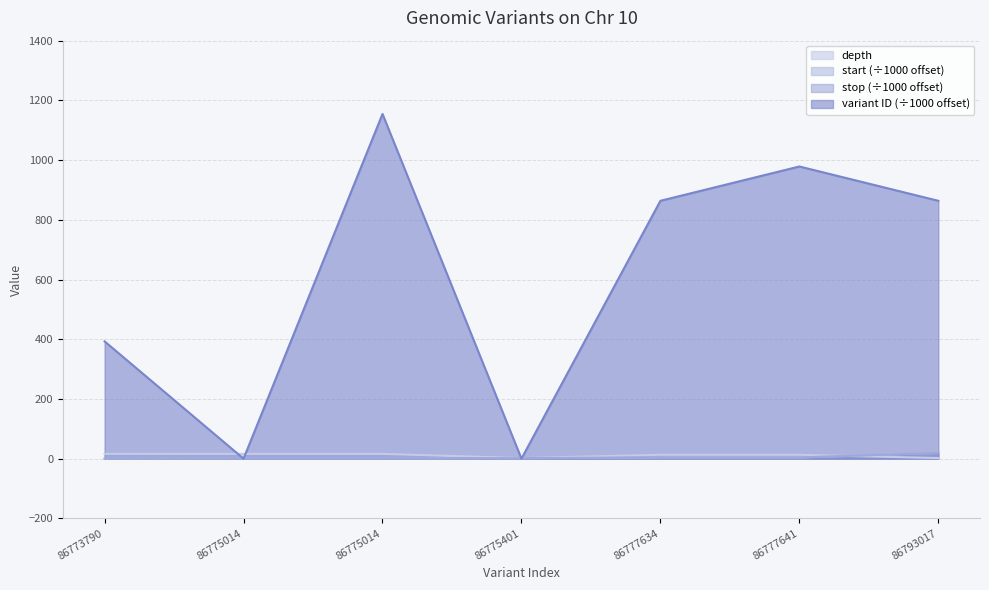

Which label corresponds to the largest value in the chart?

86775014